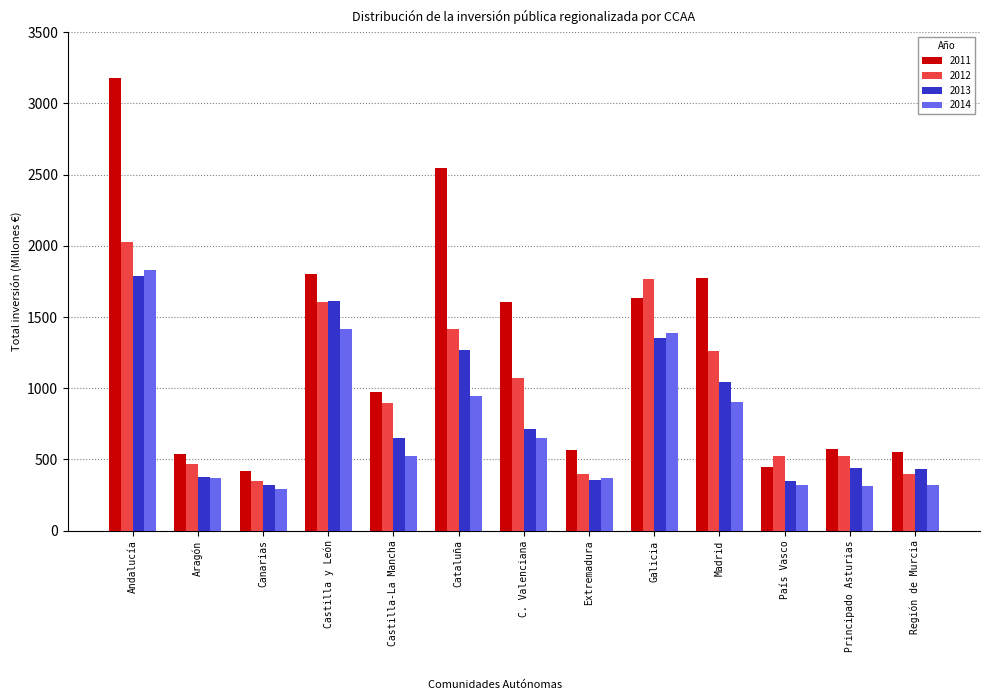

The 2012 series shows 1608.7 at Castilla y León. True or false?

True